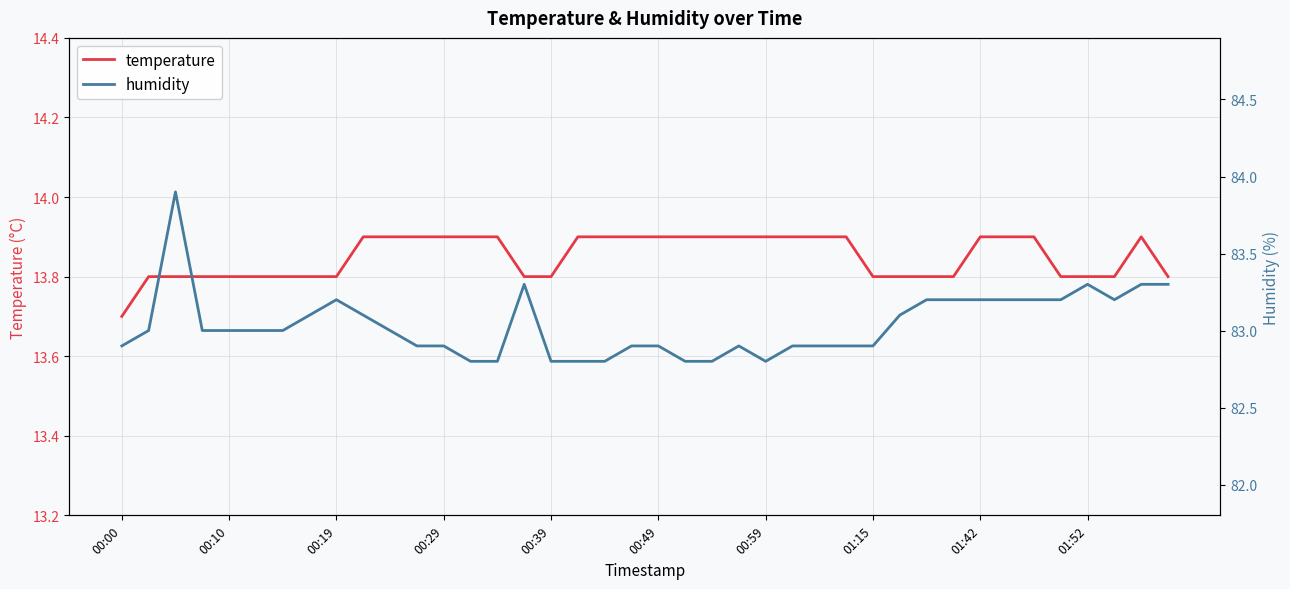

The value of temperature at 00:59 is 4.9. True or false?

False